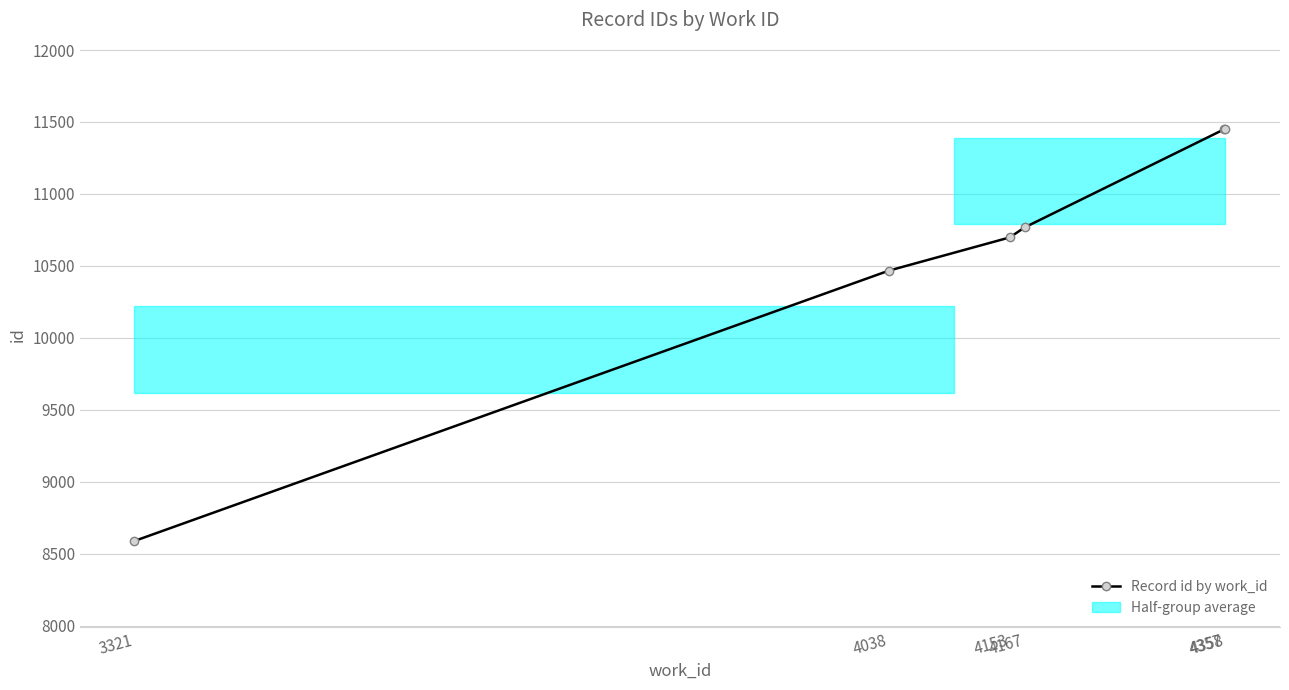

What is the value of the 5th point from the left?

11450